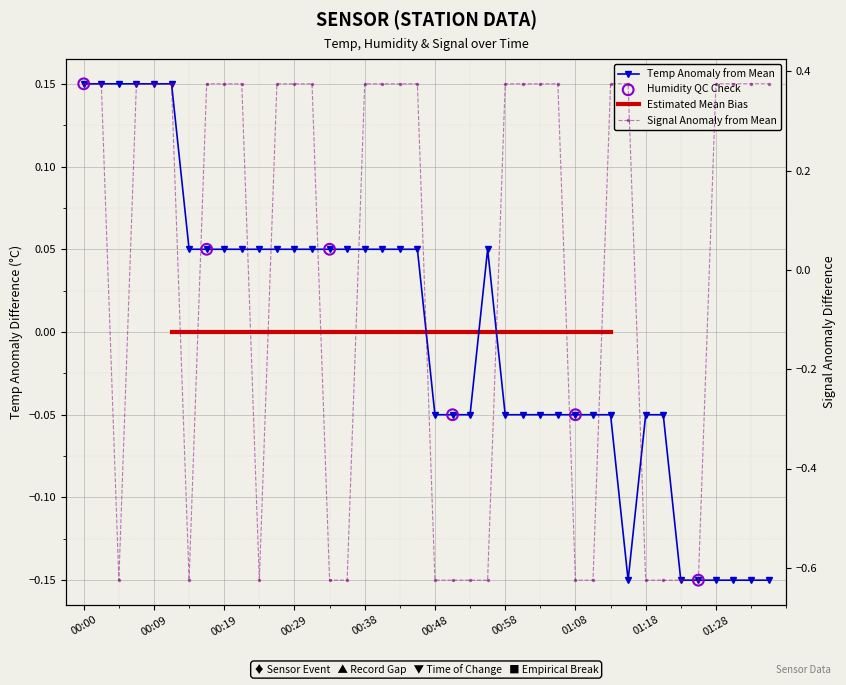

What is the total value across all series at 01:28?

0.2